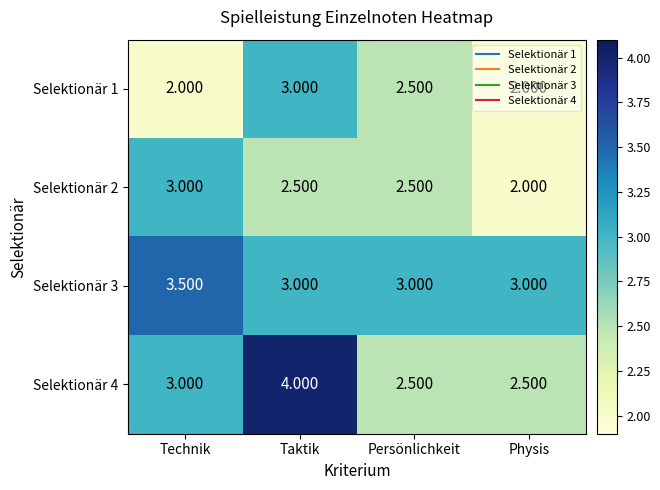

At which category is the sum across all series the highest?

Taktik